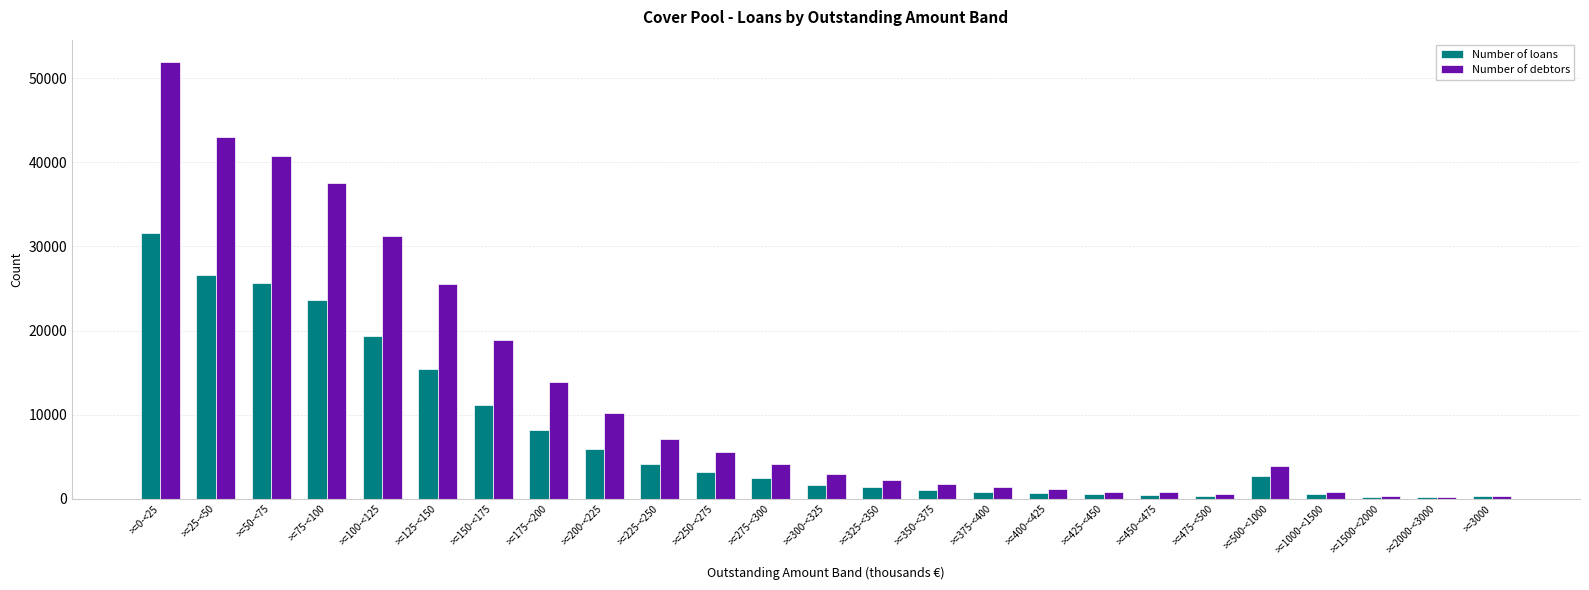

At which label is Number of loans closest to 15926?

>=125-<150